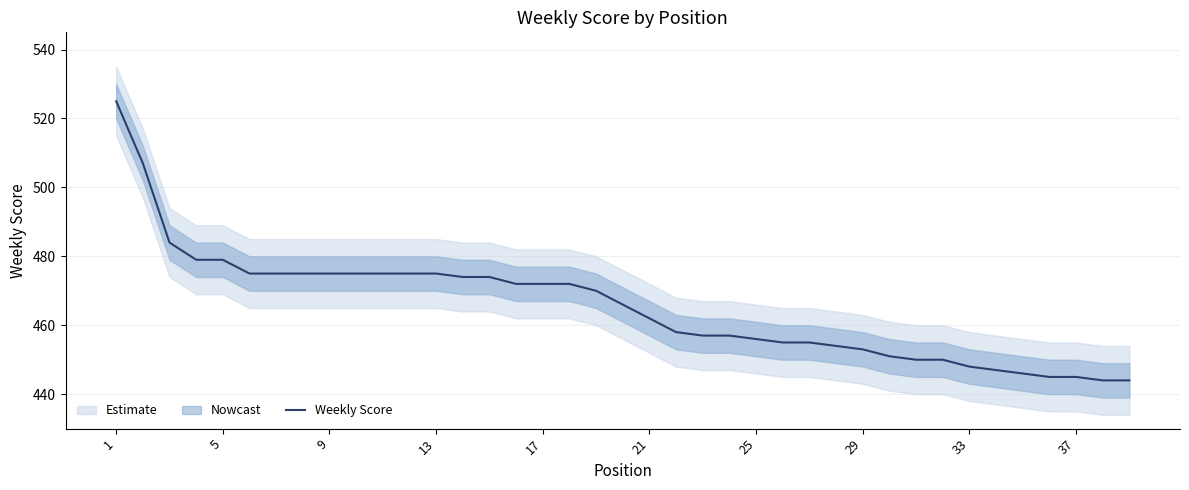

Which category has the highest value across all series?

1